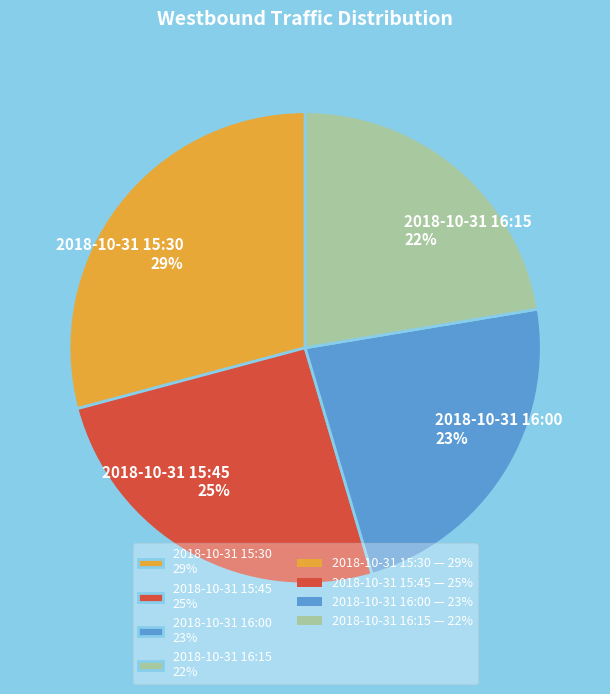

Do 2018-10-31 16:00 23% and 2018-10-31 15:45 25% together represent more than half of the pie?

No